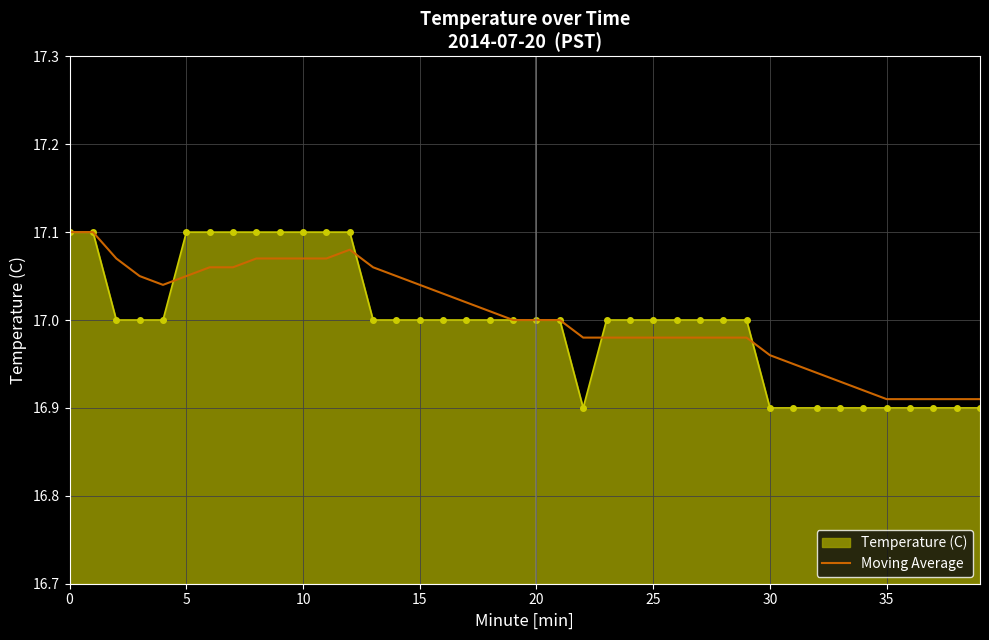

Which series has the largest range (max minus min)?

Temperature (C)